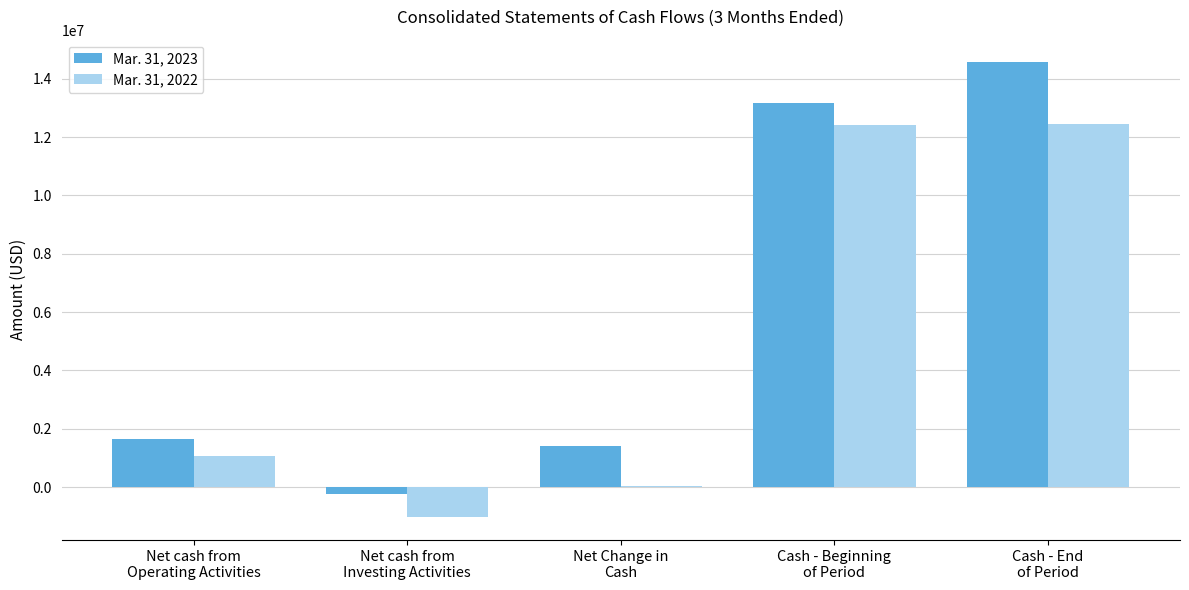

How many groups of bars are there?

5